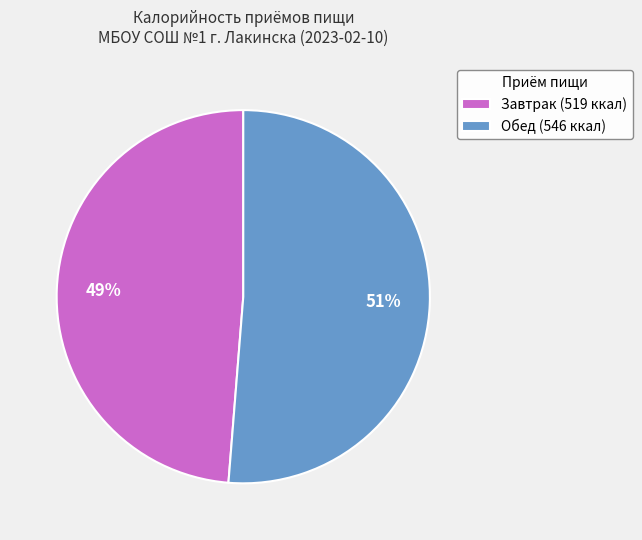

Does Завтрак account for over 50% of the chart?

No